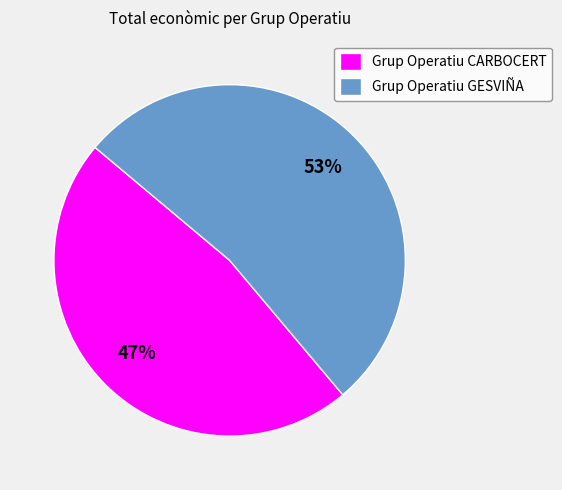

To the nearest percent, what percentage of the pie is Grup Operatiu GESVIÑA?

53%